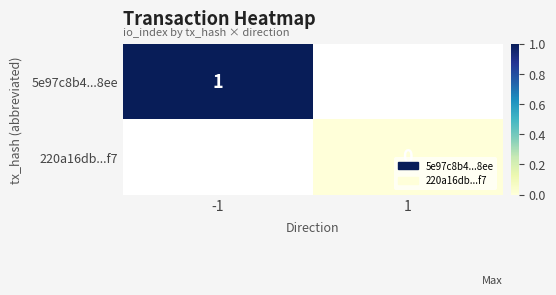

How many distinct data groups are displayed?

2